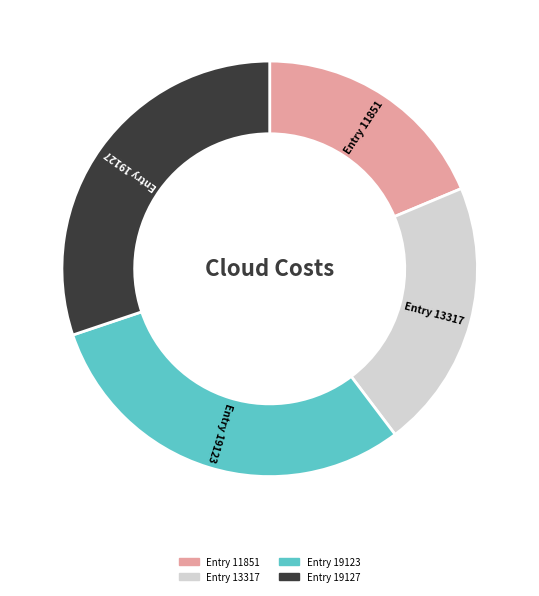

Is there any slice that represents more than half of the pie?

No